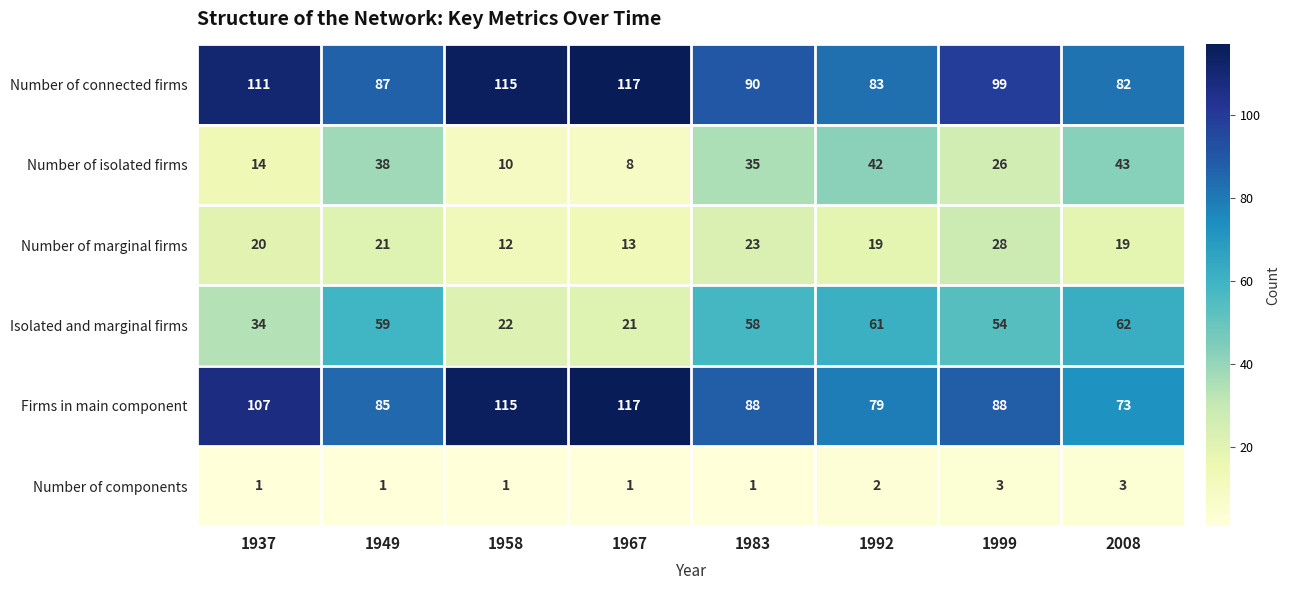

How many distinct data groups are displayed?

6